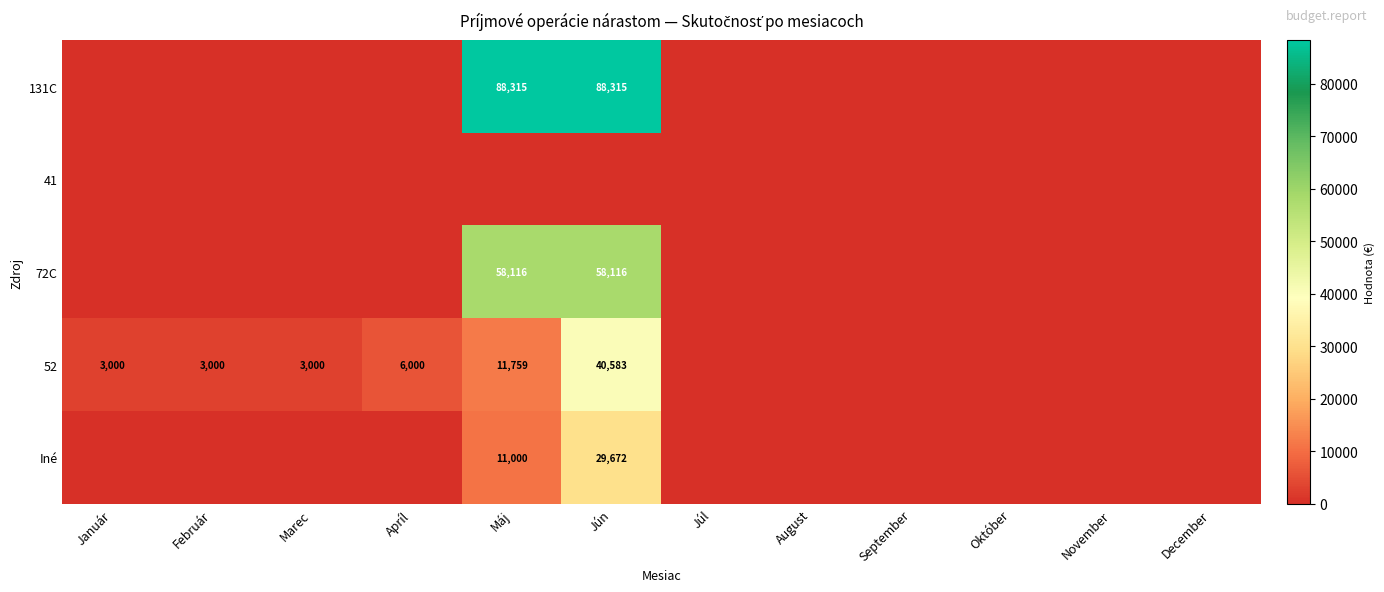

The 52 series shows 787 at Marec. True or false?

False